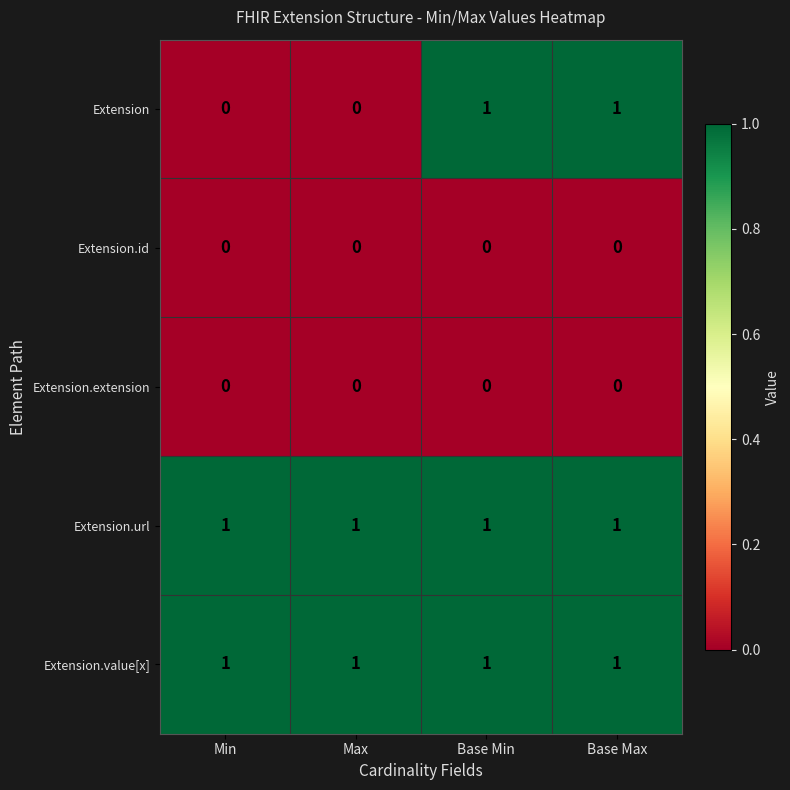

Is the value of Extension.id at Base Min greater than the value of Extension.value[x] at Base Min?

No